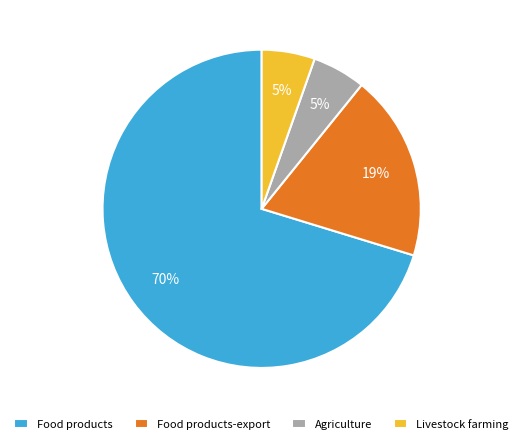

What is the largest slice in the pie chart?

Food products